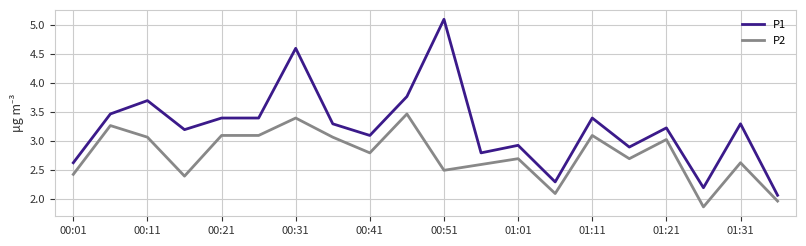

Rank the series by their maximum value, from lowest to highest.

P2, P1